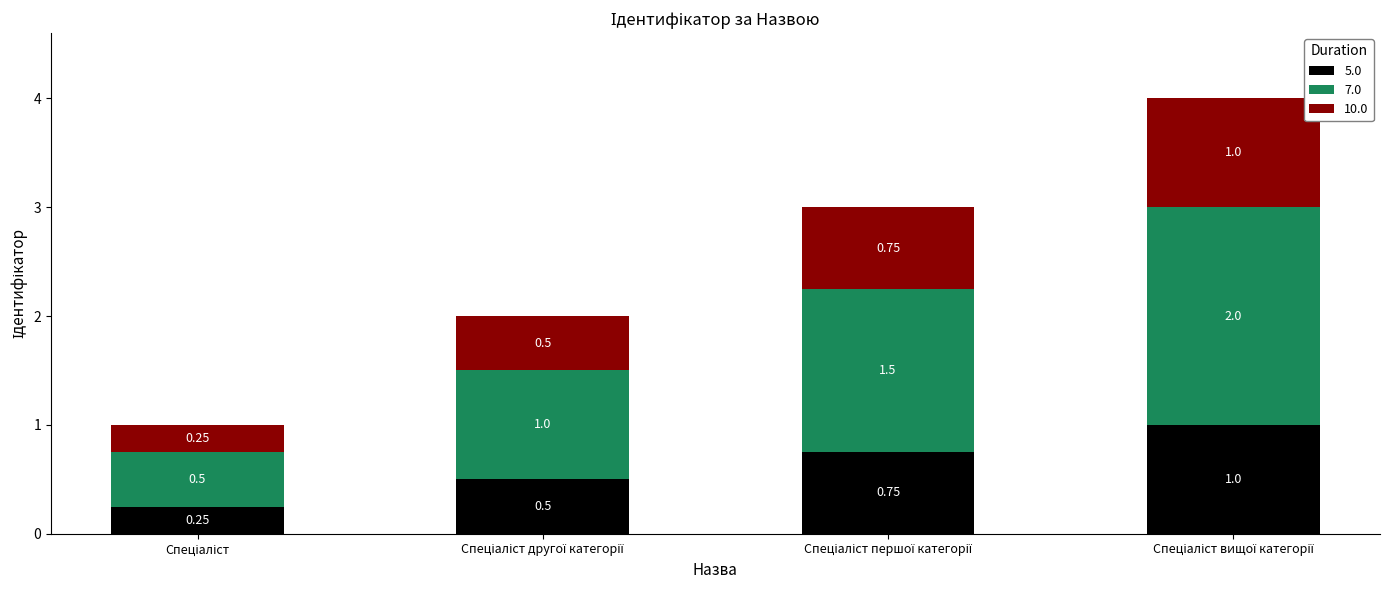

Count the number of data series in this chart.

3